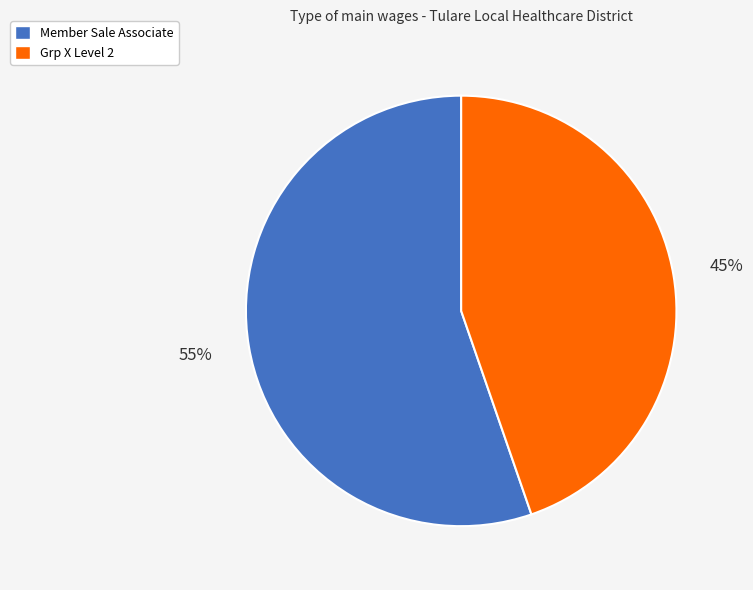

The Grp X Level 2 slice represents 45% of the pie. True or false?

True